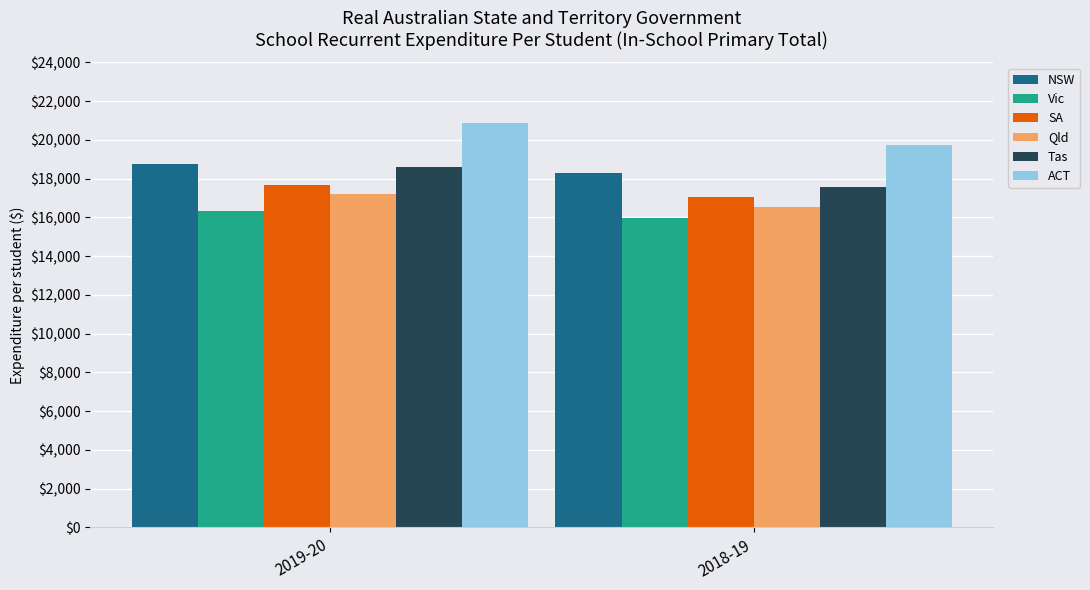

How many data points does each series have?

2